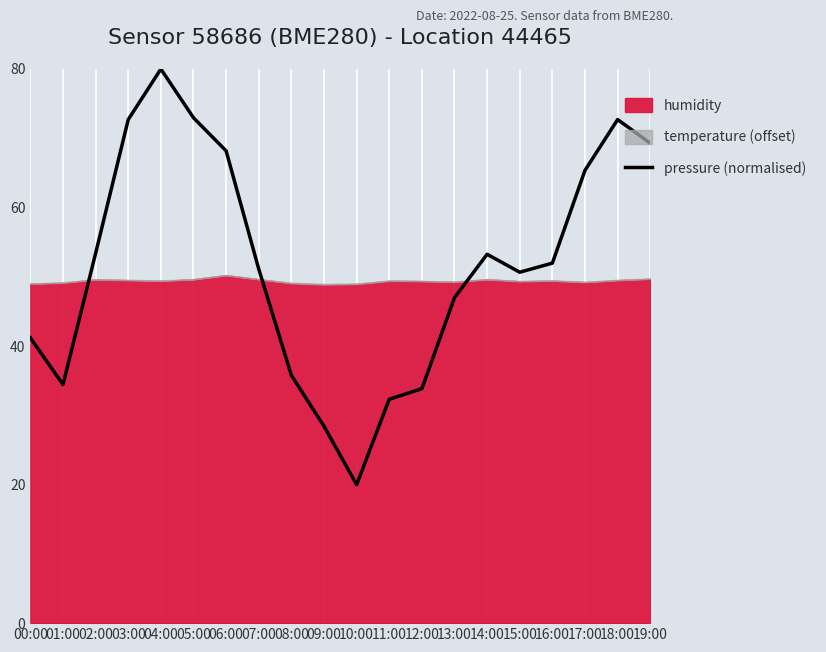

The chart shows a value of 87.5 at 17:00. True or false?

False